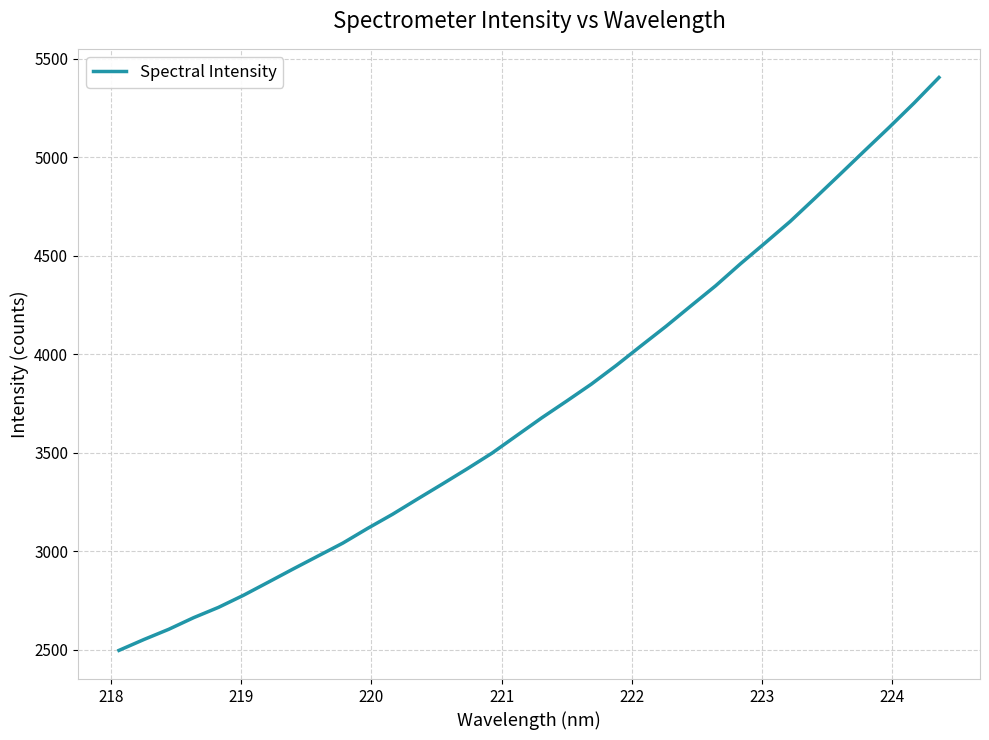

What is the minimum value shown in the chart?

2496.5